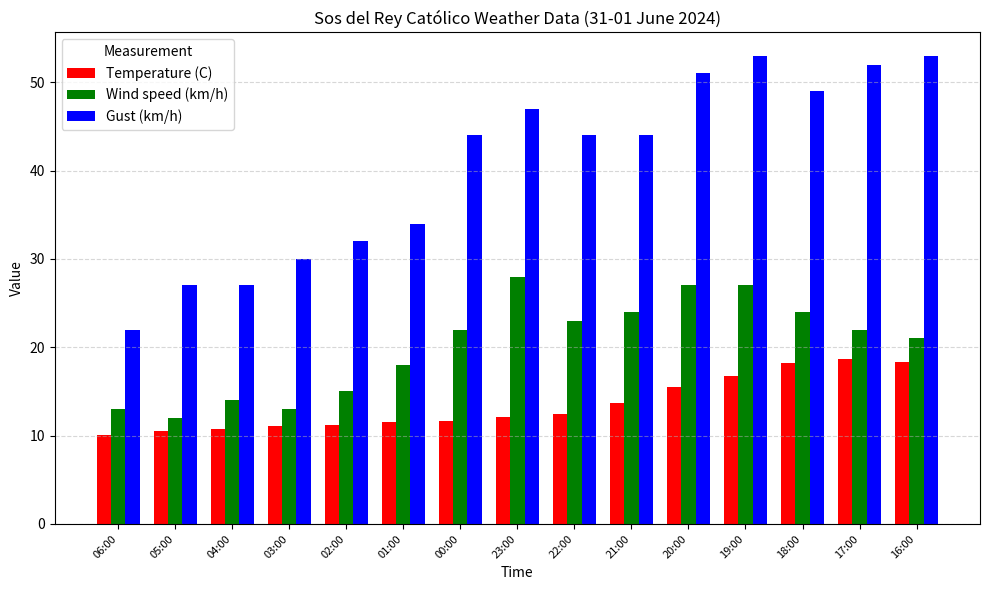

What is the label of the 11th bar from the right?

02:00